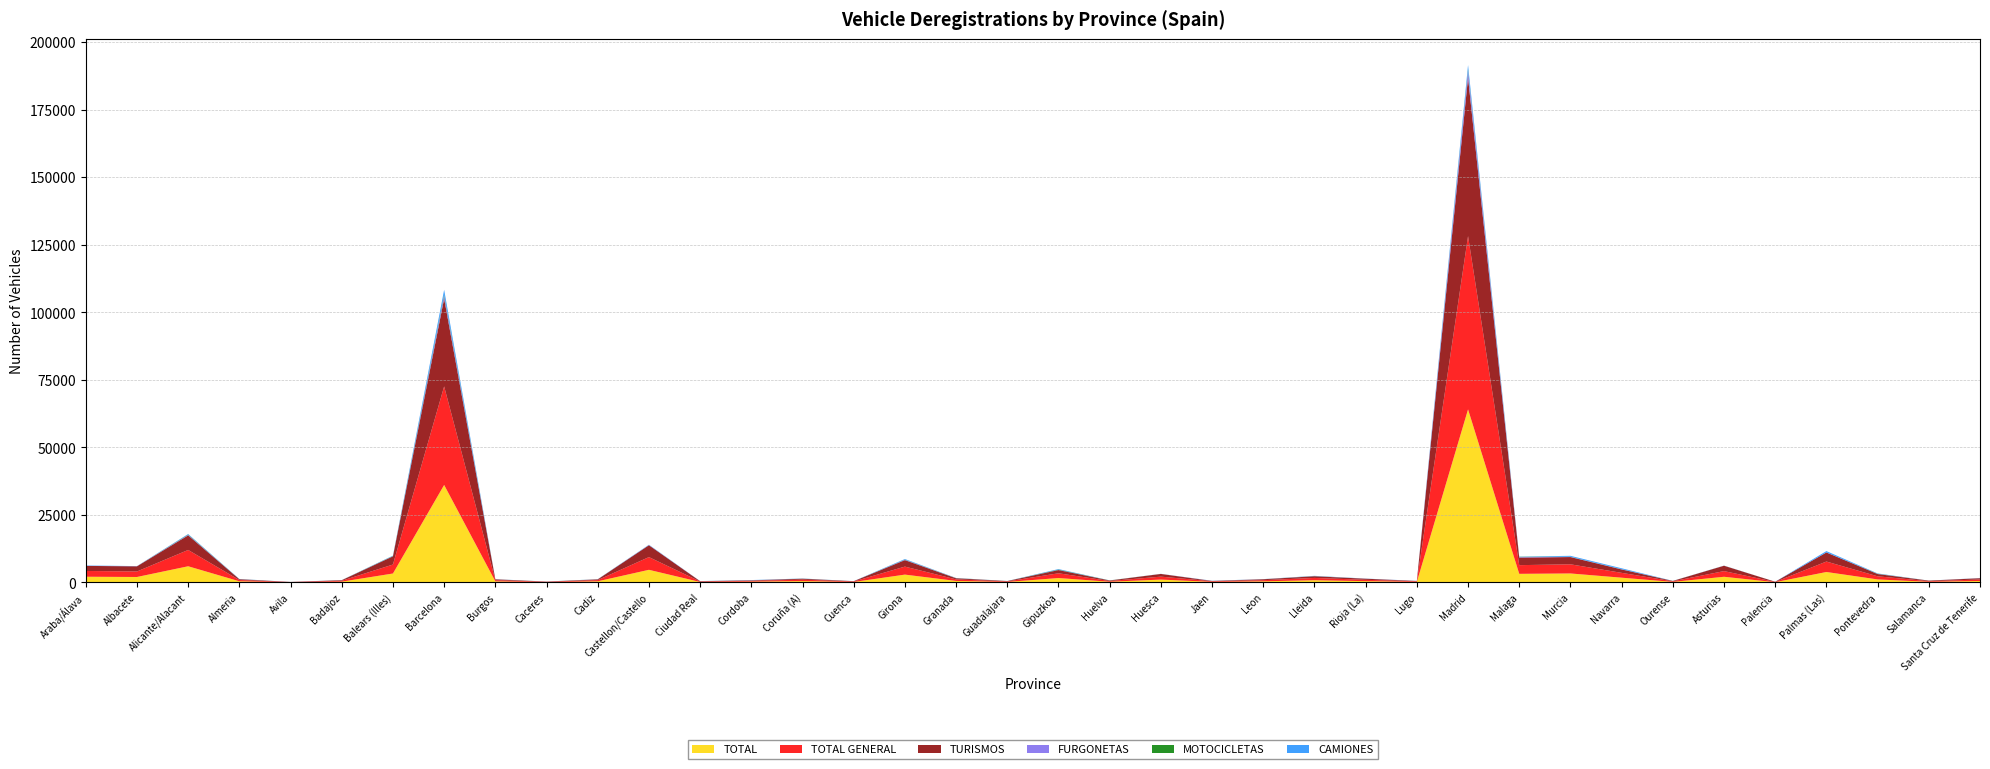

Reading right to left, list all the values displayed in this chart.

TOTAL: Santa Cruz de Tenerife=548	Salamanca=233	Pontevedra=1121	Palmas (Las)=3871	Palencia=93	Asturias=2097	Ourense=207	Navarra=1762	Murcia=3332	Malaga=3190	Madrid=64081	Lugo=208	Rioja (La)=483	Lleida=824	Leon=417	Jaen=216	Huesca=1062	Huelva=264	Gipuzkoa=1636	Guadalajara=185	Granada=559	Girona=2904	Cuenca=175	Coruña (A)=509	Cordoba=299	Ciudad Real=172	Castellon/Castello=4681	Cadiz=426	Caceres=122	Burgos=412	Barcelona=36102	Balears (Illes)=3311	Badajoz=295	Avila=65	Almeria=429	Alicante/Alacant=5994	Albacete=2023	Araba/Álava=2116
TOTAL GENERAL: Santa Cruz de Tenerife=548	Salamanca=238	Pontevedra=1158	Palmas (Las)=3873	Palencia=96	Asturias=2103	Ourense=220	Navarra=1791	Murcia=3386	Malaga=3214	Madrid=64160	Lugo=217	Rioja (La)=492	Lleida=850	Leon=423	Jaen=221	Huesca=1090	Huelva=269	Gipuzkoa=1758	Guadalajara=190	Granada=568	Girona=2963	Cuenca=181	Coruña (A)=522	Cordoba=305	Ciudad Real=181	Castellon/Castello=4707	Cadiz=433	Caceres=128	Burgos=416	Barcelona=36487	Balears (Illes)=3326	Badajoz=319	Avila=65	Almeria=461	Alicante/Alacant=6038	Albacete=2039	Araba/Álava=2137
TURISMOS: Santa Cruz de Tenerife=469	Salamanca=208	Pontevedra=837	Palmas (Las)=3356	Palencia=73	Asturias=1988	Ourense=130	Navarra=1267	Murcia=2688	Malaga=2795	Madrid=58685	Lugo=122	Rioja (La)=406	Lleida=620	Leon=343	Jaen=112	Huesca=998	Huelva=186	Gipuzkoa=1195	Guadalajara=141	Granada=418	Girona=2402	Cuenca=112	Coruña (A)=343	Cordoba=174	Ciudad Real=112	Castellon/Castello=4385	Cadiz=277	Caceres=52	Burgos=325	Barcelona=32527	Balears (Illes)=3027	Badajoz=222	Avila=50	Almeria=296	Alicante/Alacant=5407	Albacete=1912	Araba/Álava=1871
FURGONETAS: Santa Cruz de Tenerife=35	Salamanca=6	Pontevedra=61	Palmas (Las)=23	Palencia=3	Asturias=18	Ourense=10	Navarra=62	Murcia=65	Malaga=188	Madrid=2555	Lugo=17	Rioja (La)=18	Lleida=54	Leon=20	Jaen=51	Huesca=14	Huelva=13	Gipuzkoa=57	Guadalajara=11	Granada=42	Girona=131	Cuenca=4	Coruña (A)=28	Cordoba=32	Ciudad Real=11	Castellon/Castello=78	Cadiz=35	Caceres=9	Burgos=18	Barcelona=1045	Balears (Illes)=73	Badajoz=14	Avila=6	Almeria=38	Alicante/Alacant=181	Albacete=51	Araba/Álava=35
MOTOCICLETAS: Santa Cruz de Tenerife=13	Salamanca=5	Pontevedra=66	Palmas (Las)=10	Palencia=7	Asturias=11	Ourense=14	Navarra=36	Murcia=47	Malaga=111	Madrid=526	Lugo=3	Rioja (La)=7	Lleida=42	Leon=14	Jaen=13	Huesca=9	Huelva=34	Gipuzkoa=123	Guadalajara=8	Granada=40	Girona=73	Cuenca=3	Coruña (A)=26	Cordoba=10	Ciudad Real=11	Castellon/Castello=17	Cadiz=21	Caceres=17	Burgos=12	Barcelona=505	Balears (Illes)=86	Badajoz=9	Avila=3	Almeria=26	Alicante/Alacant=130	Albacete=7	Araba/Álava=7
CAMIONES: Santa Cruz de Tenerife=23	Salamanca=4	Pontevedra=95	Palmas (Las)=479	Palencia=6	Asturias=22	Ourense=17	Navarra=328	Murcia=342	Malaga=56	Madrid=1557	Lugo=25	Rioja (La)=34	Lleida=58	Leon=21	Jaen=23	Huesca=20	Huelva=10	Gipuzkoa=183	Guadalajara=10	Granada=29	Girona=200	Cuenca=17	Coruña (A)=42	Cordoba=64	Ciudad Real=21	Castellon/Castello=99	Cadiz=20	Caceres=14	Burgos=27	Barcelona=1705	Balears (Illes)=108	Badajoz=24	Avila=4	Almeria=37	Alicante/Alacant=181	Albacete=26	Araba/Álava=125